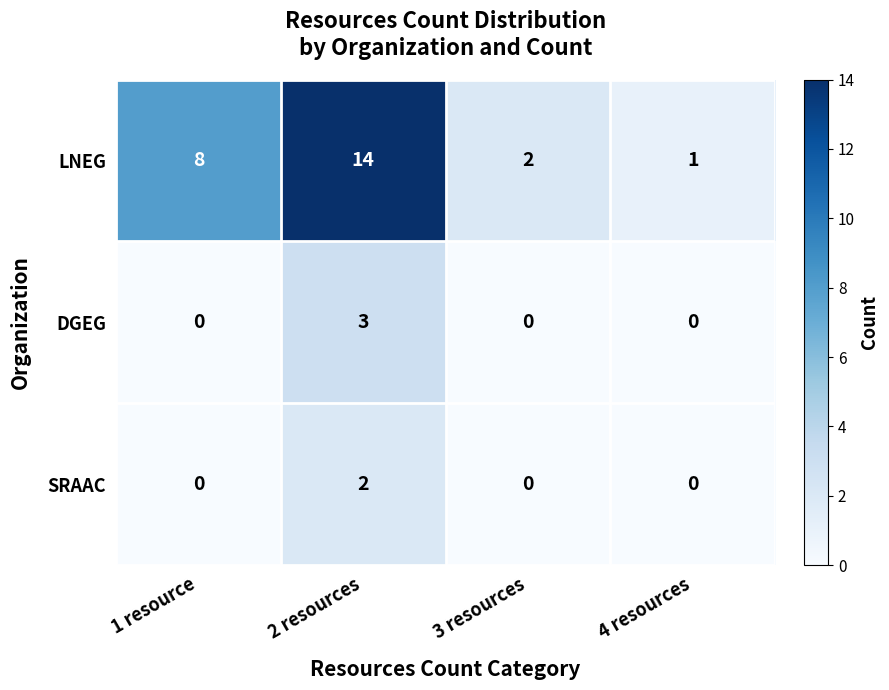

Reading left to right, list all the values displayed in this chart.

LNEG: 8	14	2	1
DGEG: 0	3	0	0
SRAAC: 0	2	0	0